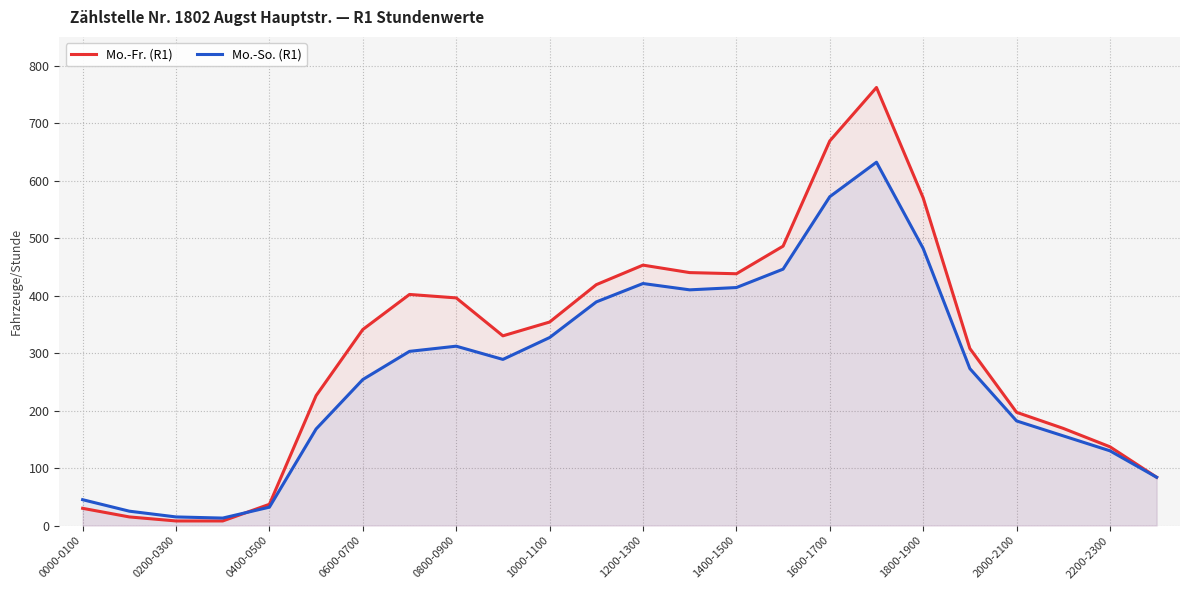

What is the spread (max minus min) of values at 19?

35